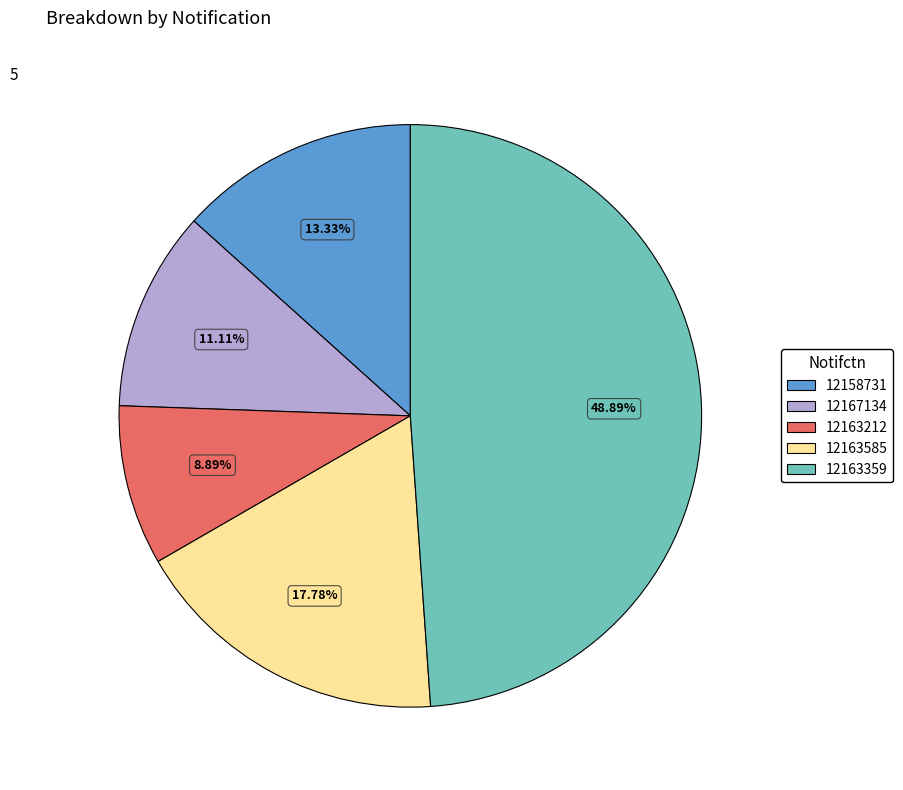

To the nearest percent, what is the difference between the 12158731 and 12163212 slice percentages?

4%